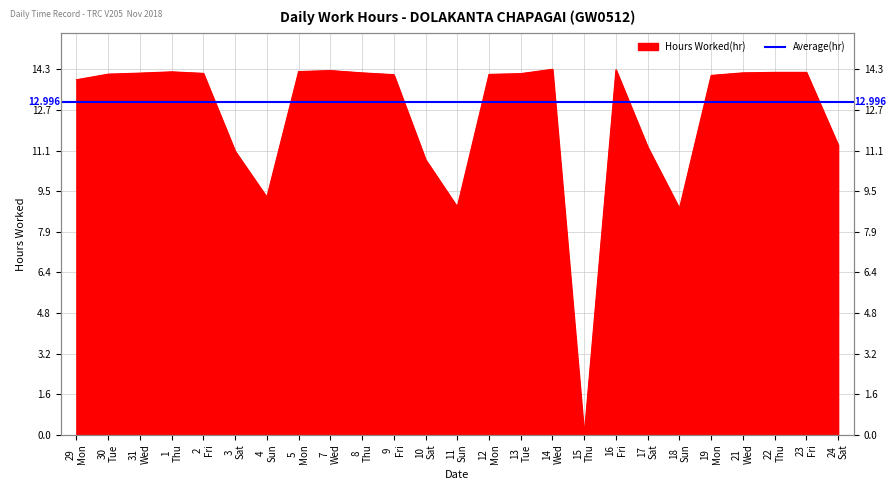

How many data points does each series have?

25